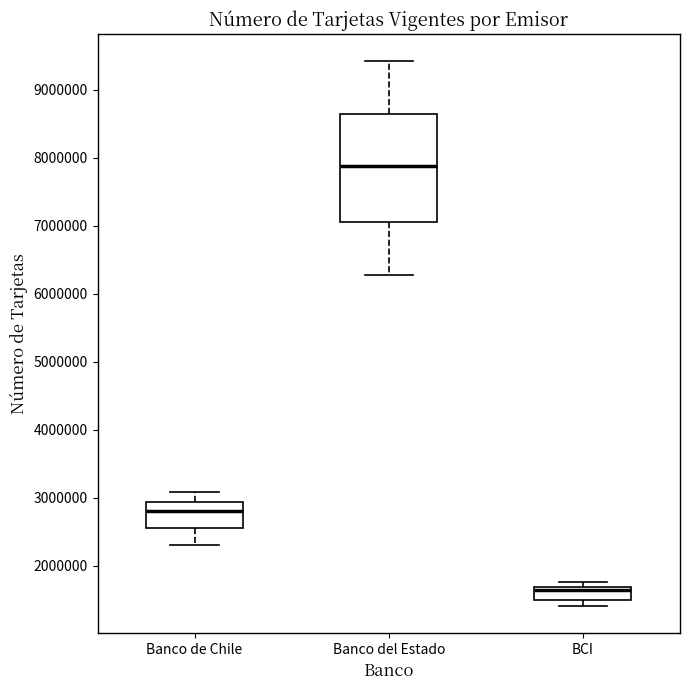

Reading left to right, transcribe this box plot: for each box, give where its median line is, the range the box spans, and where its two whiskers end, as read against the y-axis. The values are not printed on the chart, so give them approximately, as read against the axis.

Banco de Chile: median 2800000, box 2600000 to 2900000, whiskers 2300000 to 3100000
Banco del Estado: median 7900000, box 7100000 to 8600000, whiskers 6300000 to 9400000
BCI: median 1600000, box 1500000 to 1700000, whiskers 1400000 to 1800000